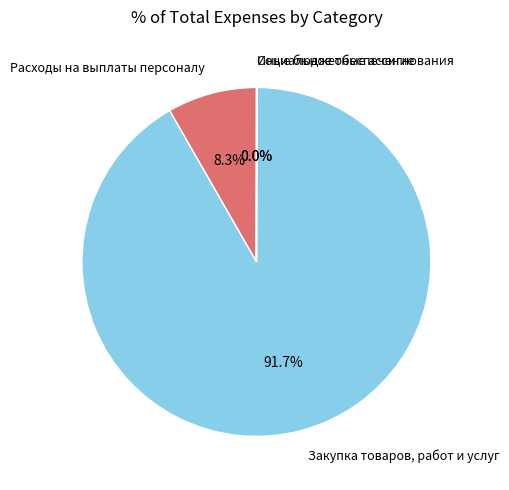

Which slice represents more than half of the pie?

Закупка товаров, работ и услуг